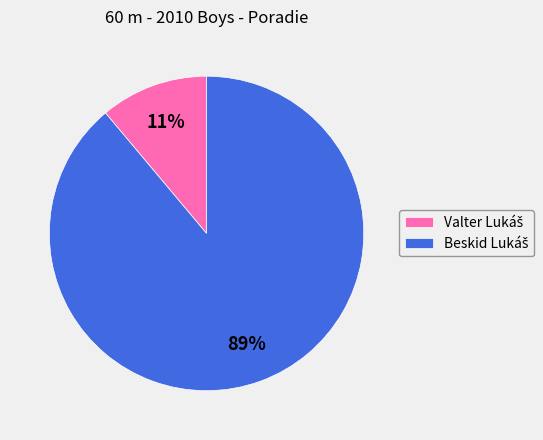

Is there a majority slice in this chart?

Yes